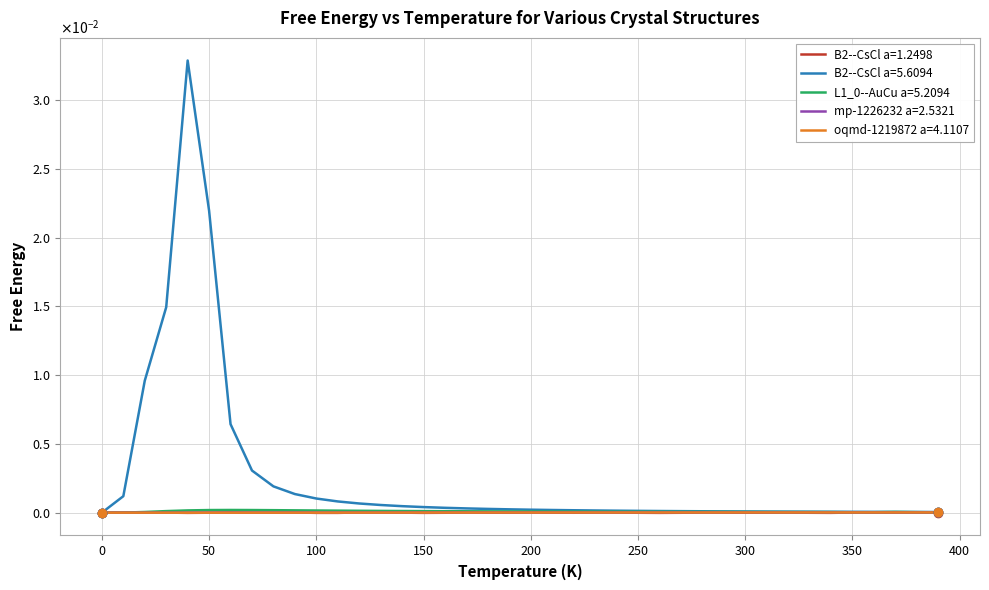

Does the chart have visible grid lines?

Yes